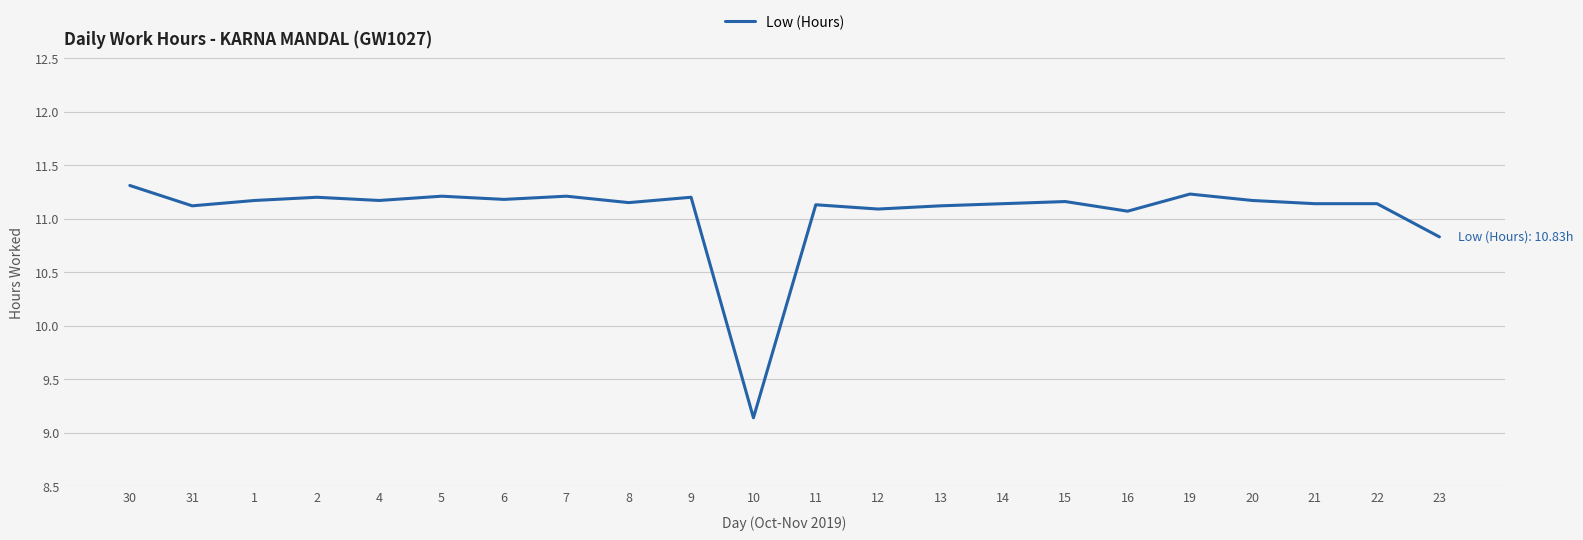

Which category has the highest value across all series?

30